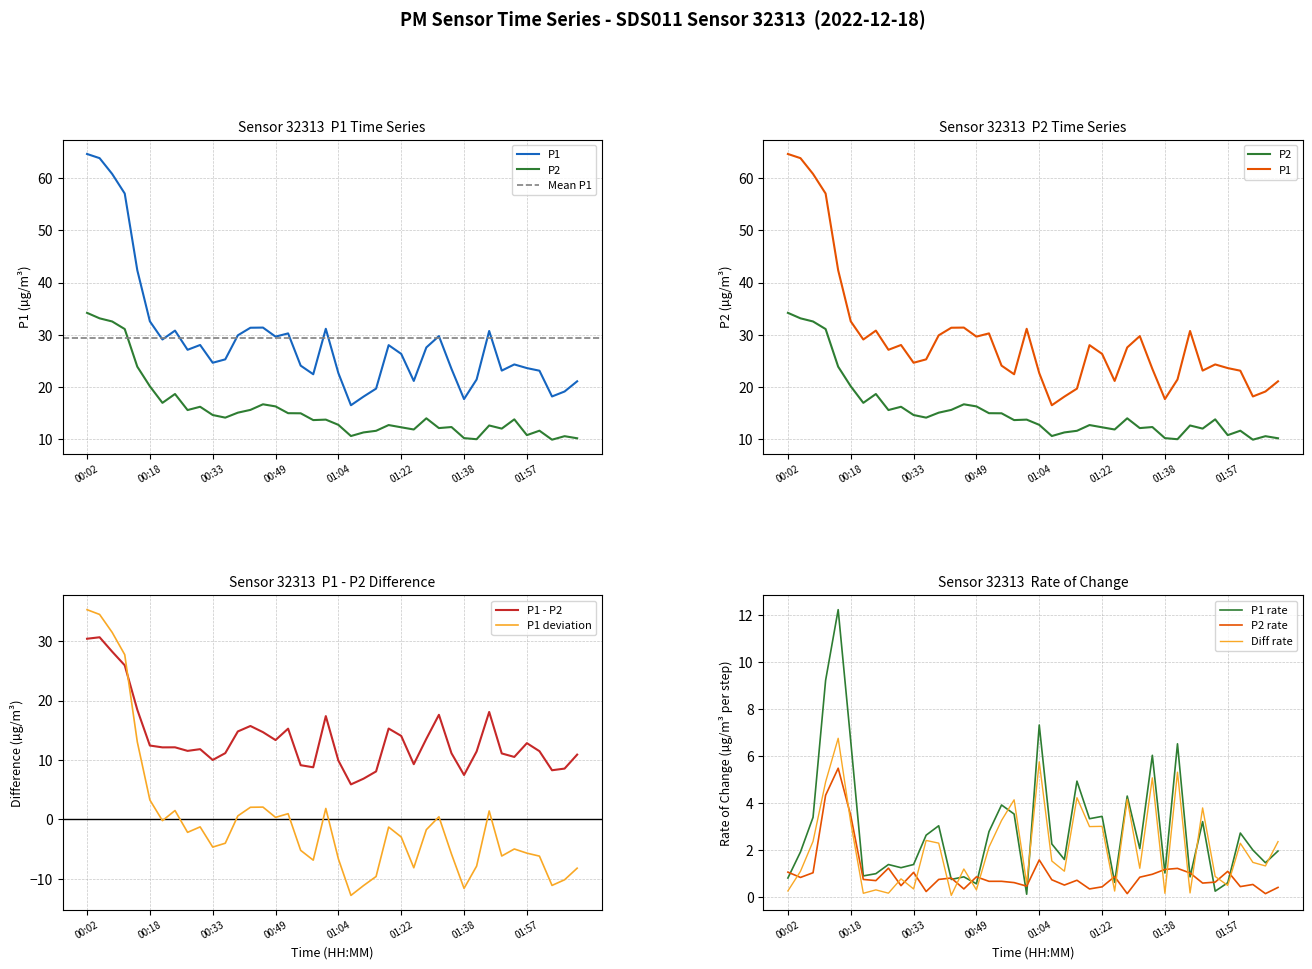

Does the chart display data point markers on the line(s)?

No